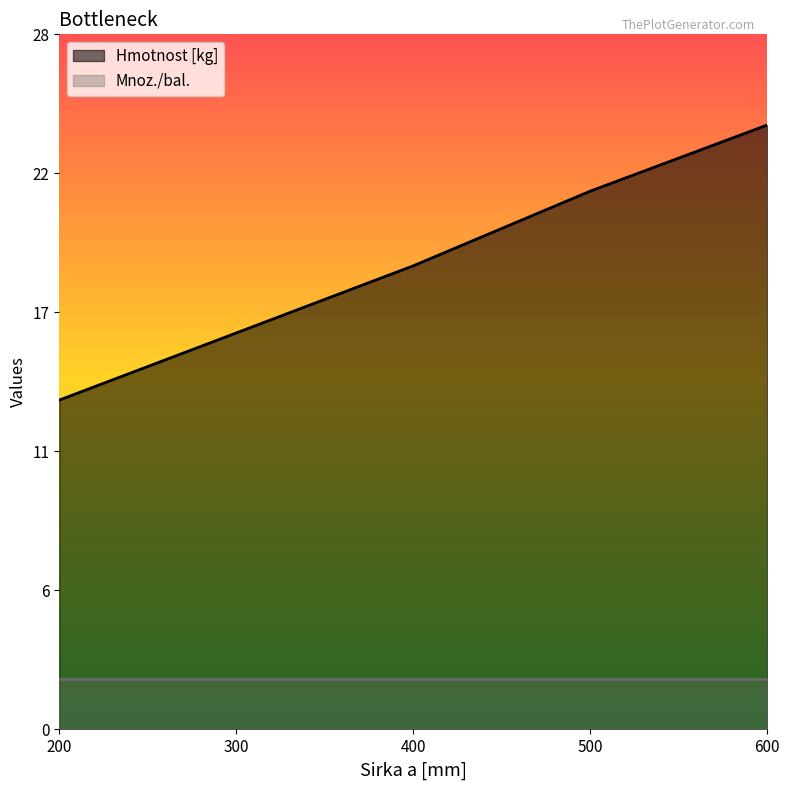

Is it true that the value at 500 is 14.5?

False